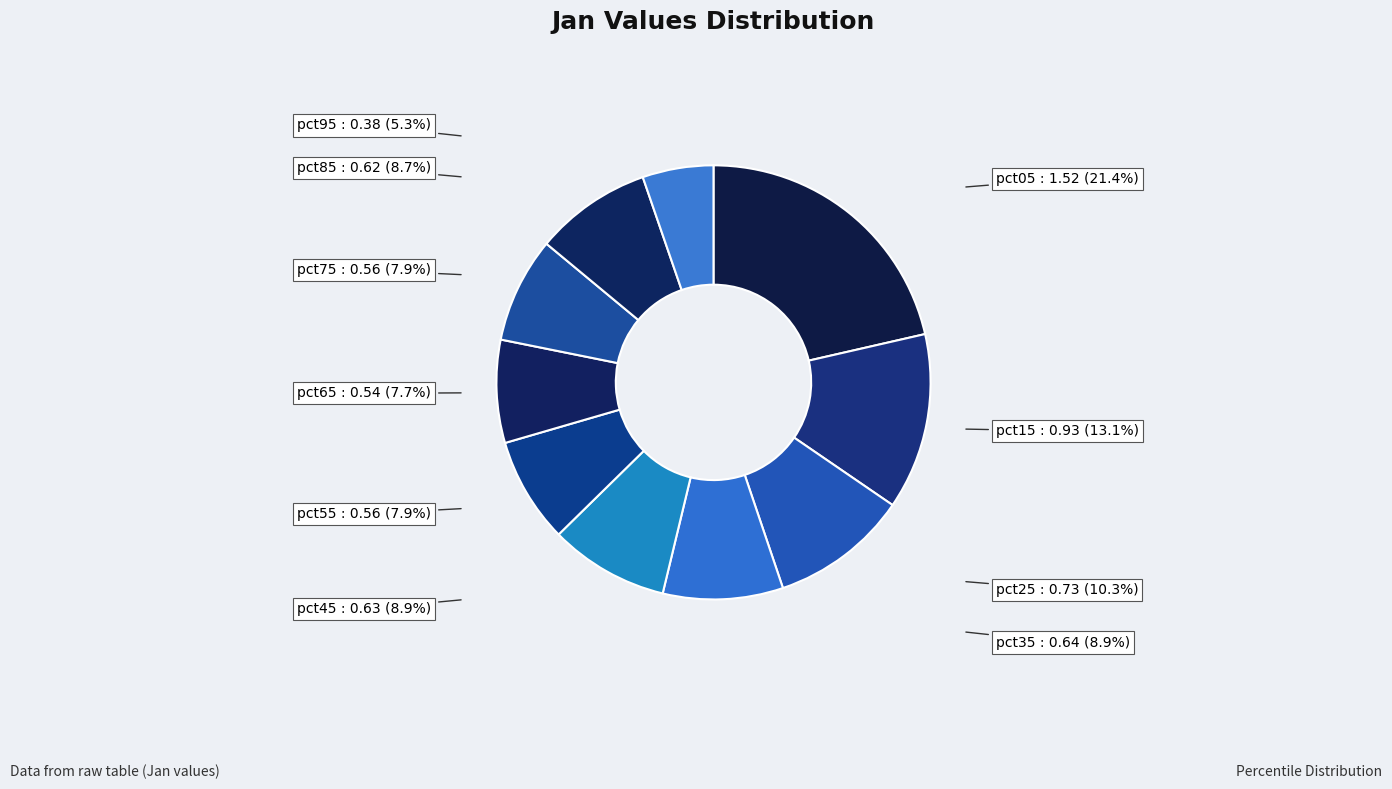

How many slices are in this pie chart?

10